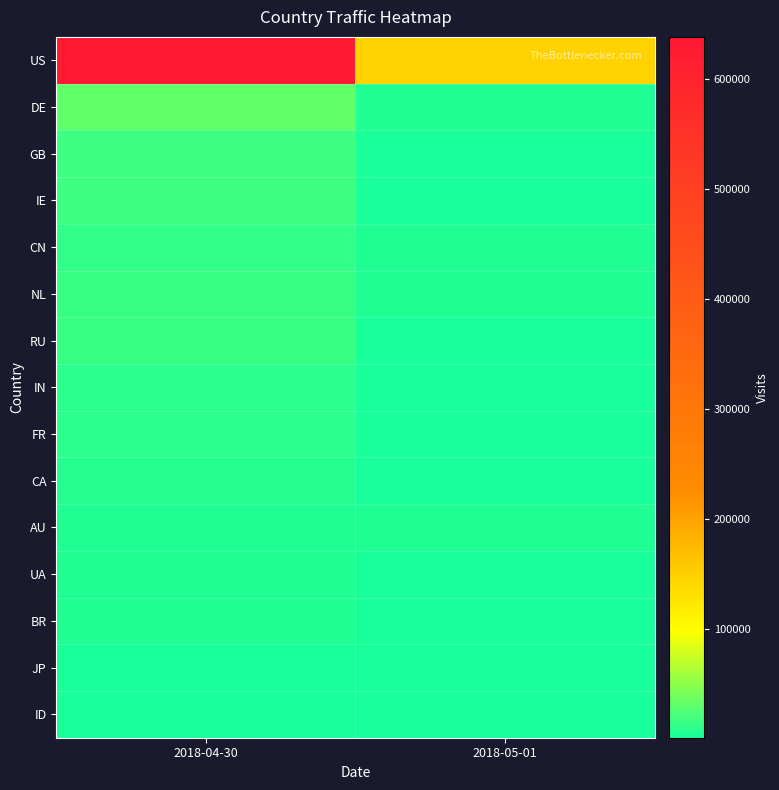

What is the smallest value displayed?

716